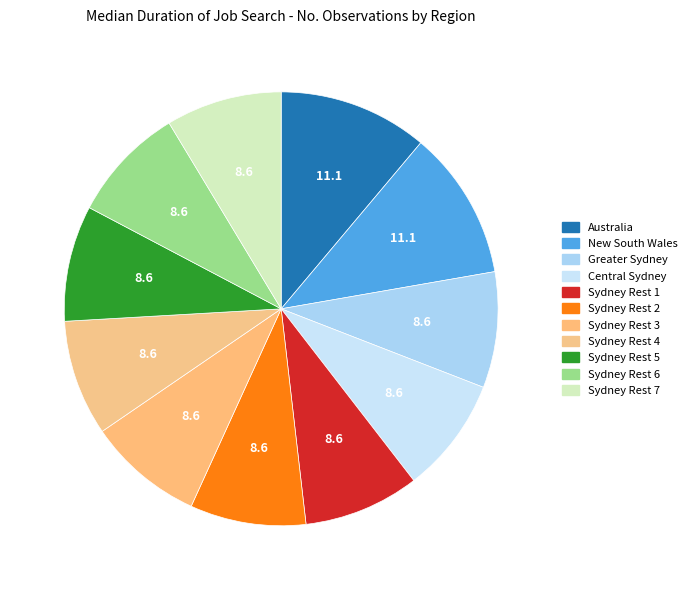

Between Sydney Rest 2 and Sydney Rest 4, which is larger?

Sydney Rest 2